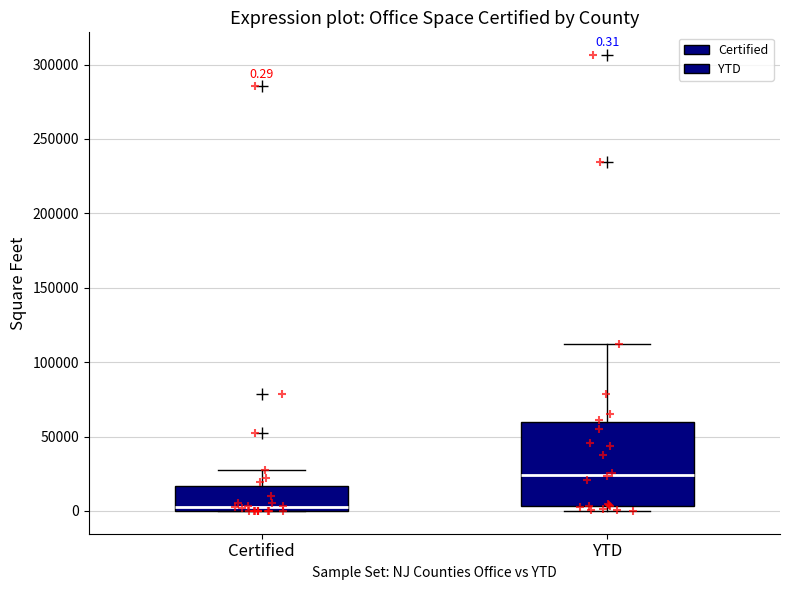

Which box has the highest median line?

YTD